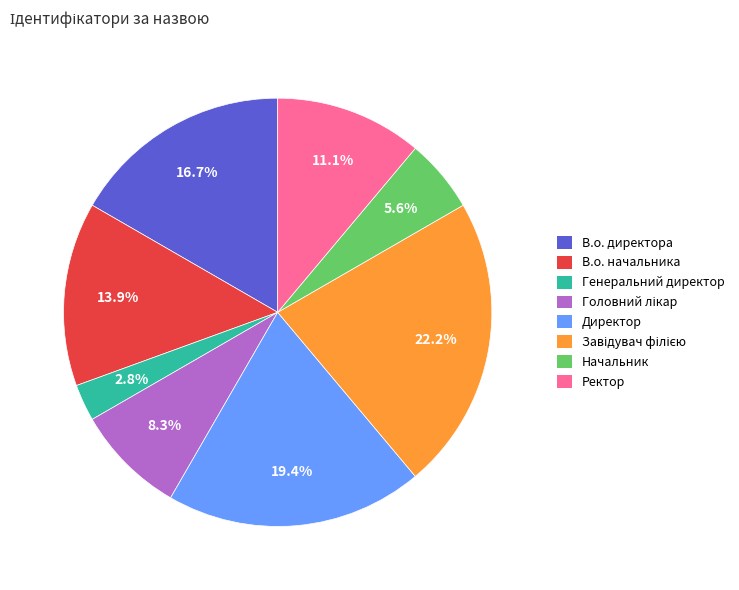

Approximately how many times larger is the value at Начальник compared to Директор?

0.3